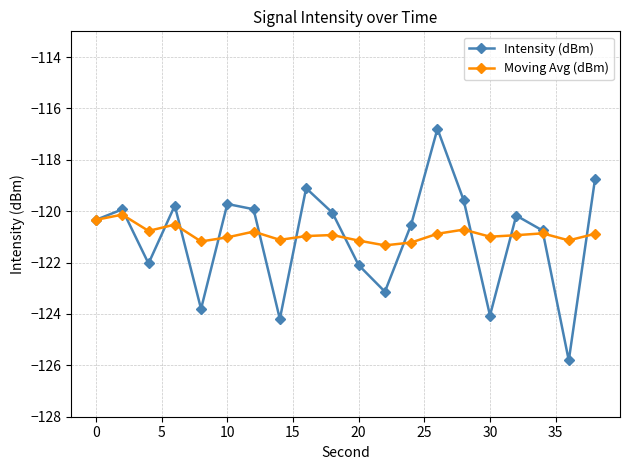

What is the lowest value of the Moving Avg (dBm) series?

-121.3